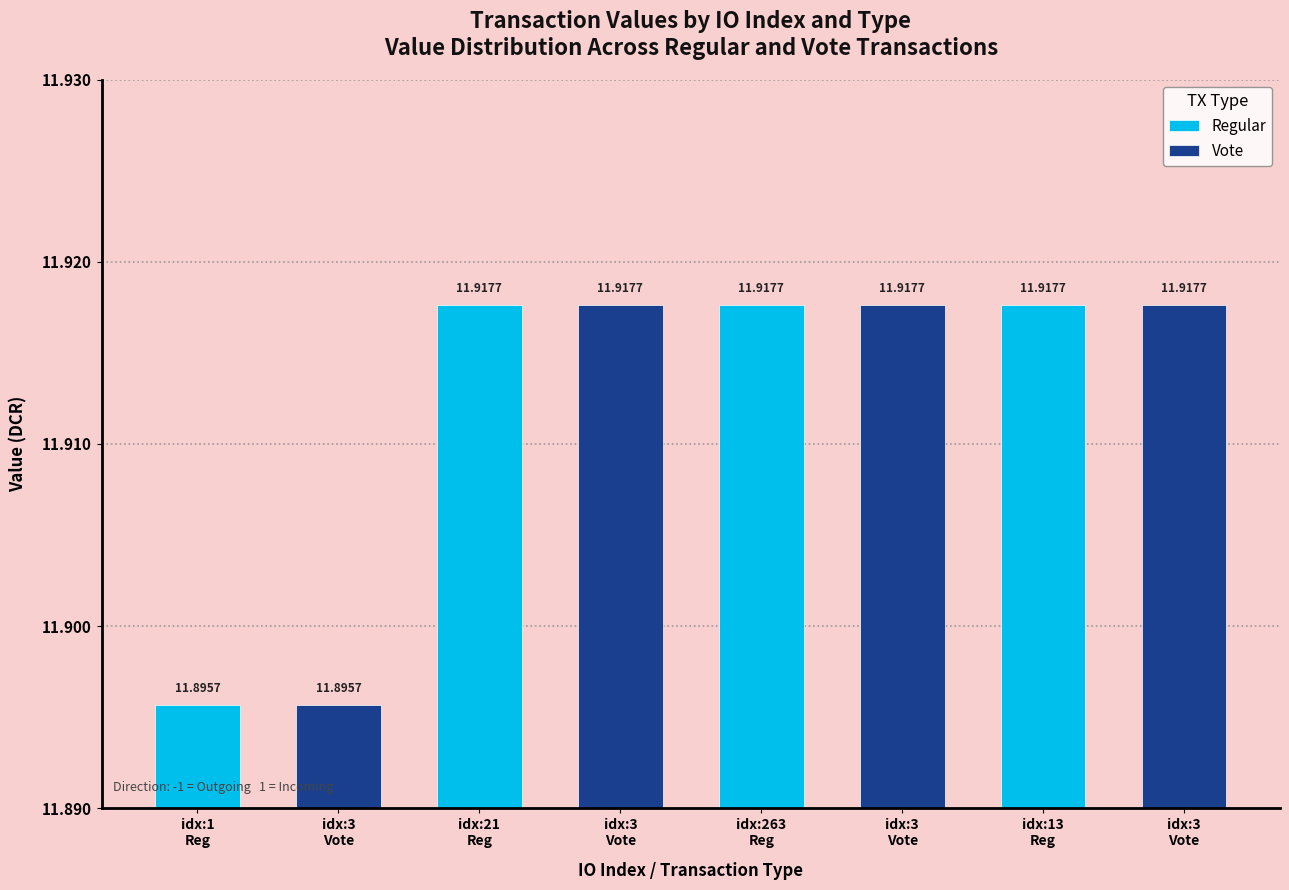

Reading right to left, transcribe all the data shown in this chart.

3=11.9	13=11.9	3=11.9	263=11.9	3=11.9	21=11.9	3=11.9	1=11.9